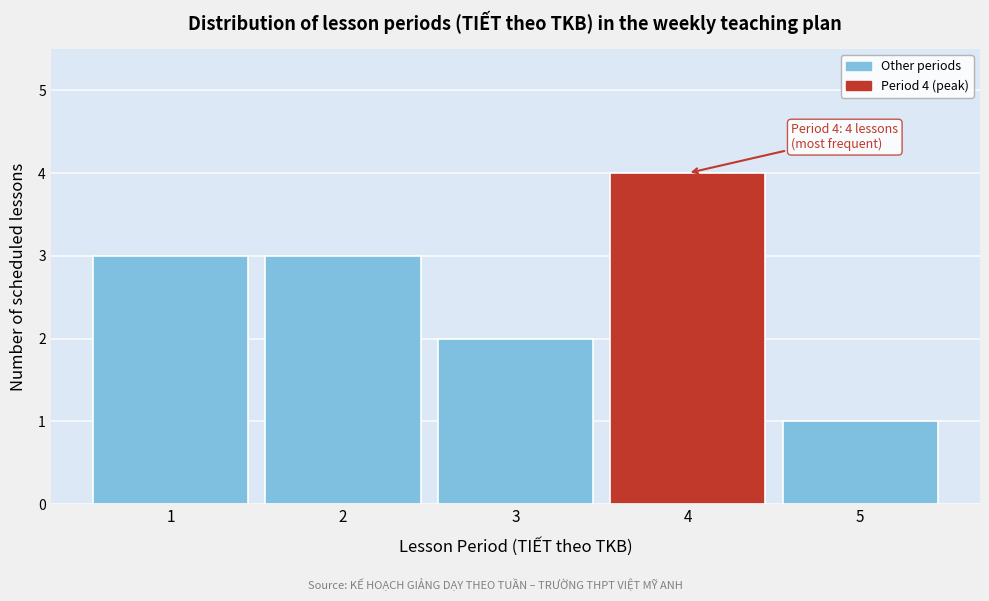

Reading left to right, list all the values displayed in this chart.

3	3	2	4	1